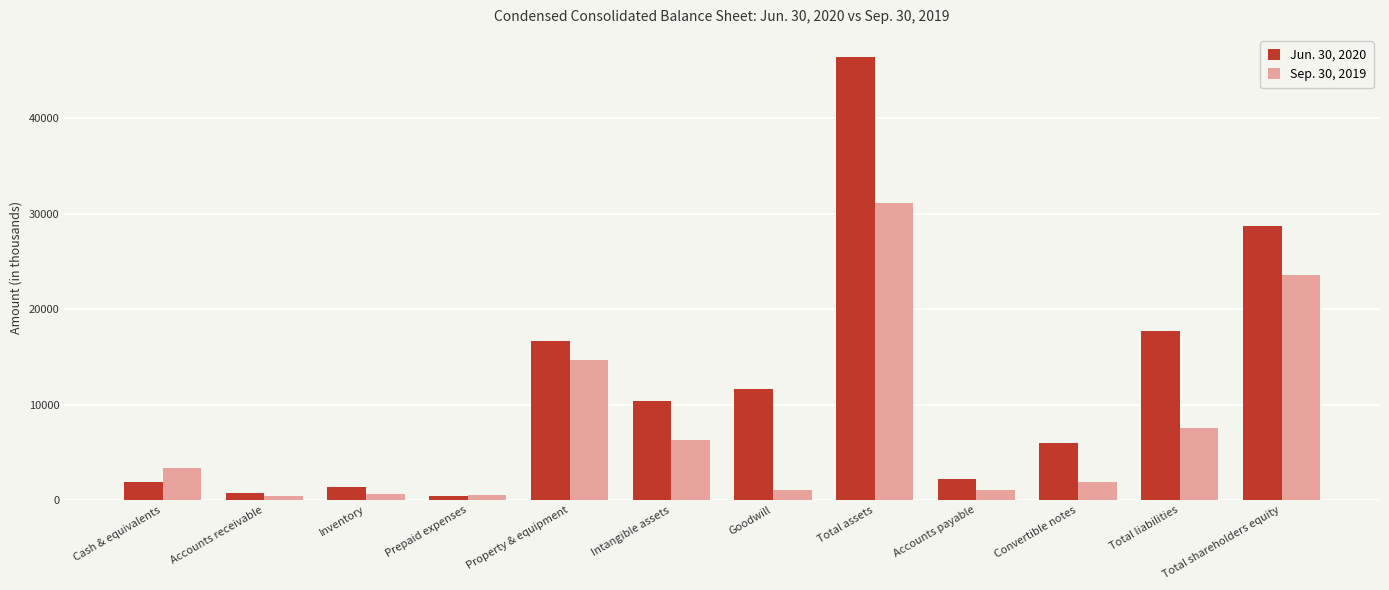

Count the number of data series in this chart.

2